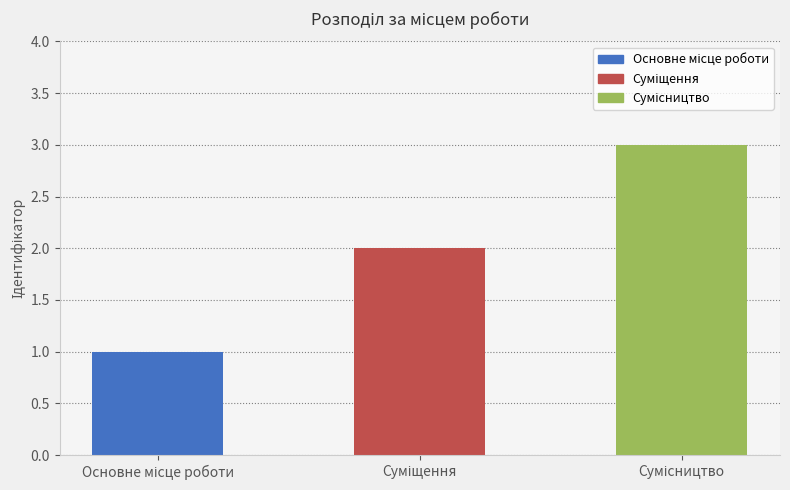

Rank the categories by value from highest to lowest.

Сумісництво, Суміщення, Основне місце роботи